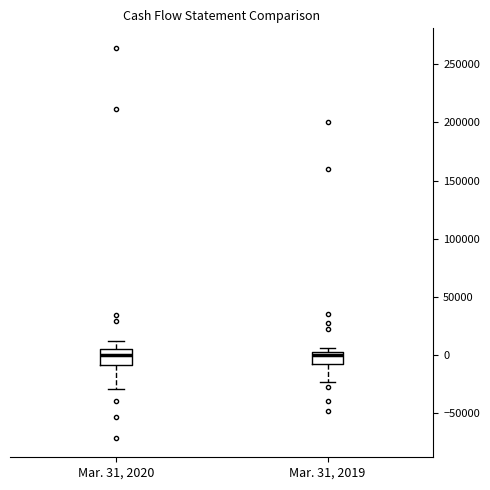

Reading left to right, transcribe this box plot: for each box, give where its median line is, the range the box spans, and where its two whiskers end, as read against the y-axis. The values are not printed on the chart, so give them approximately, as read against the axis.

Mar. 31, 2020: median 0, box -10000 to 5000, whiskers -30000 to 10000
Mar. 31, 2019: median 0 (just below the box's upper edge), box -10000 to 0, whiskers -25000 to 5000